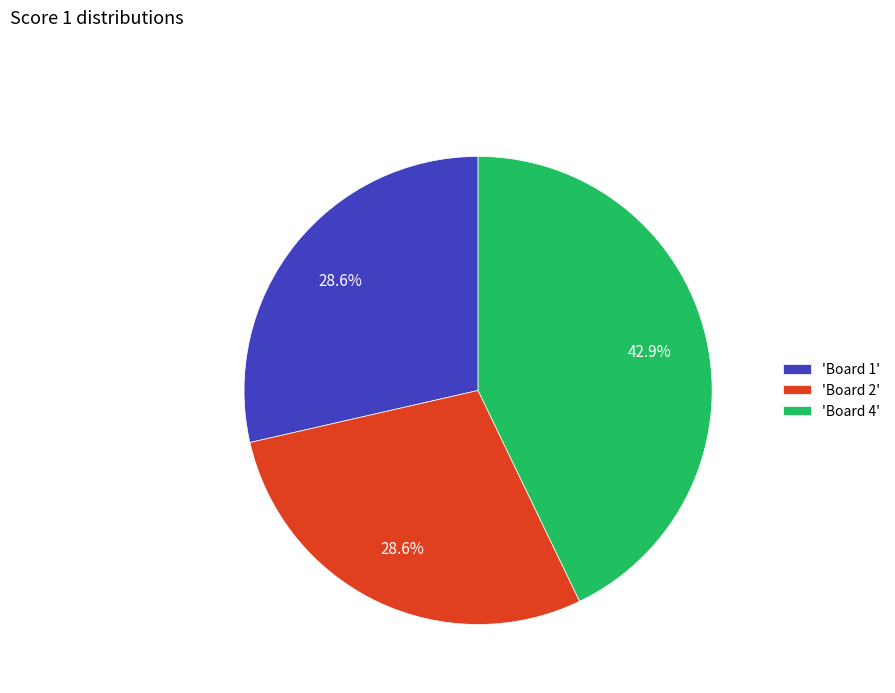

How many segments does this pie chart have?

3